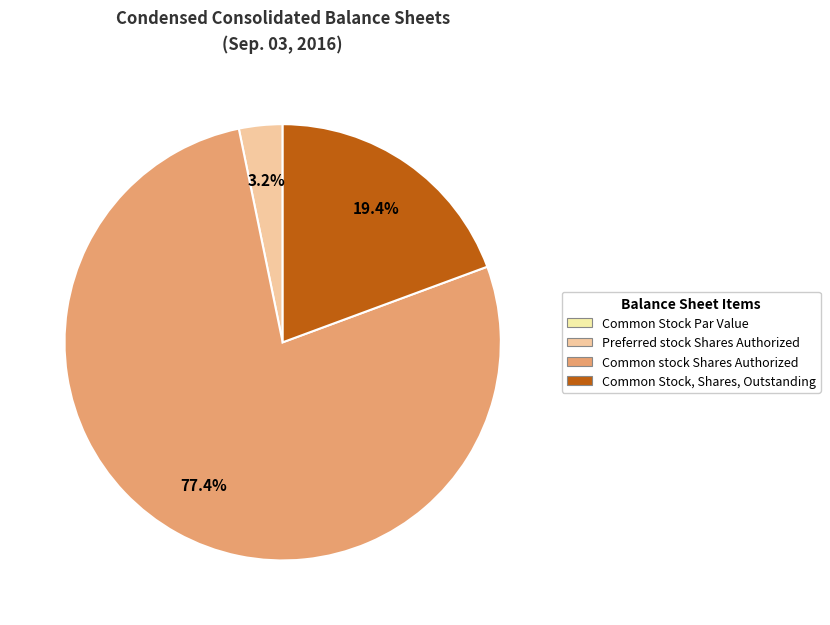

What percentage do Preferred stock Shares Authorized and Common stock Shares Authorized together represent?

80.6%